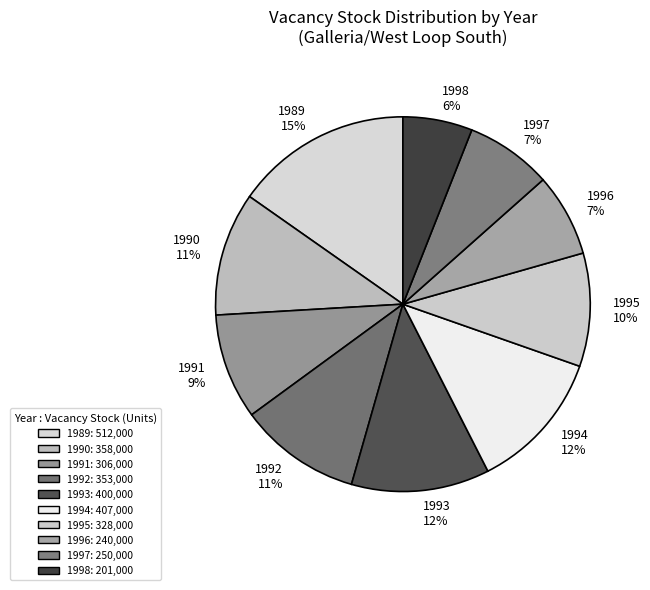

To the nearest percent, what percentage of the pie is 1992?

11%